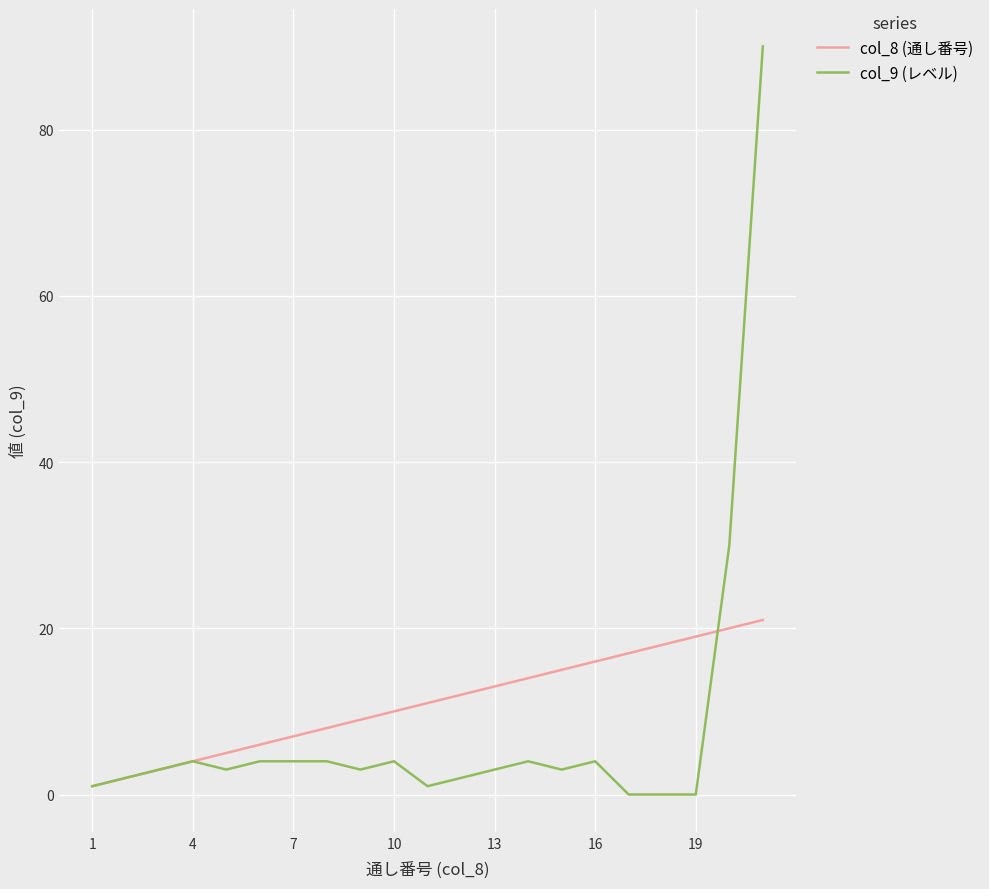

What is the greatest value displayed?

90